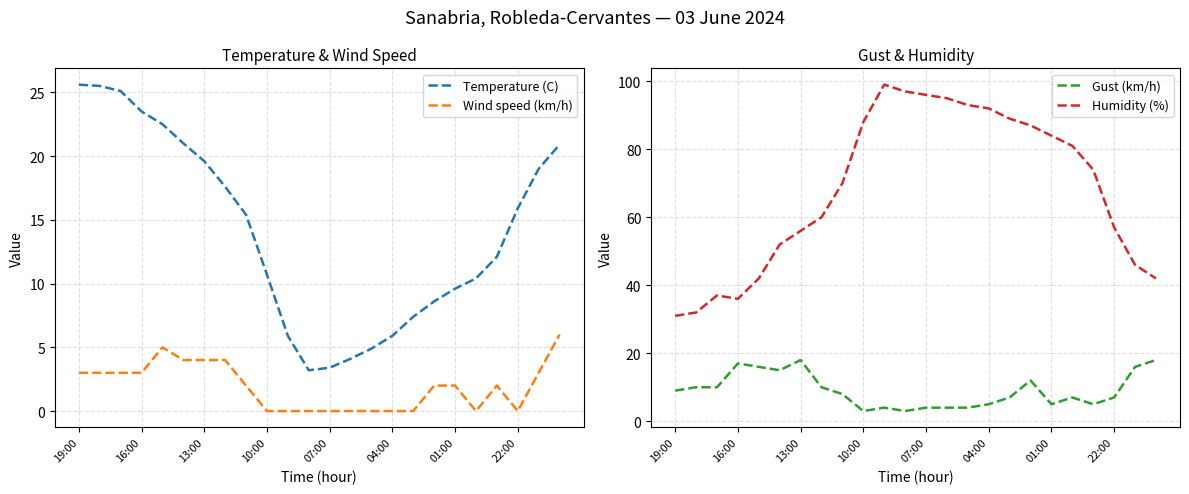

True or false: Humidity (%) and Gust (km/h) cross at least once.

False